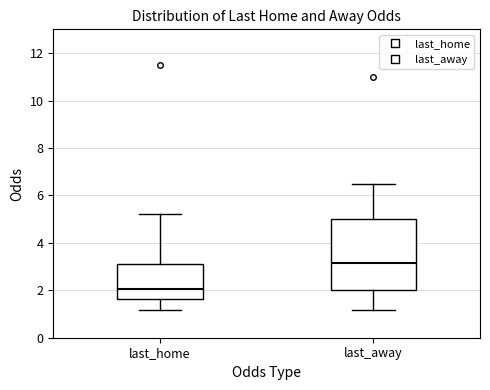

Reading left to right, transcribe this box plot: for each box, give where its median line is, the range the box spans, and where its two whiskers end, as read against the y-axis. The values are not printed on the chart, so give them approximately, as read against the axis.

last_home: median 2.0, box 1.6 to 3.0, whiskers 1.2 to 5.2
last_away: median 3.2, box 2.0 to 5.0, whiskers 1.2 to 6.6